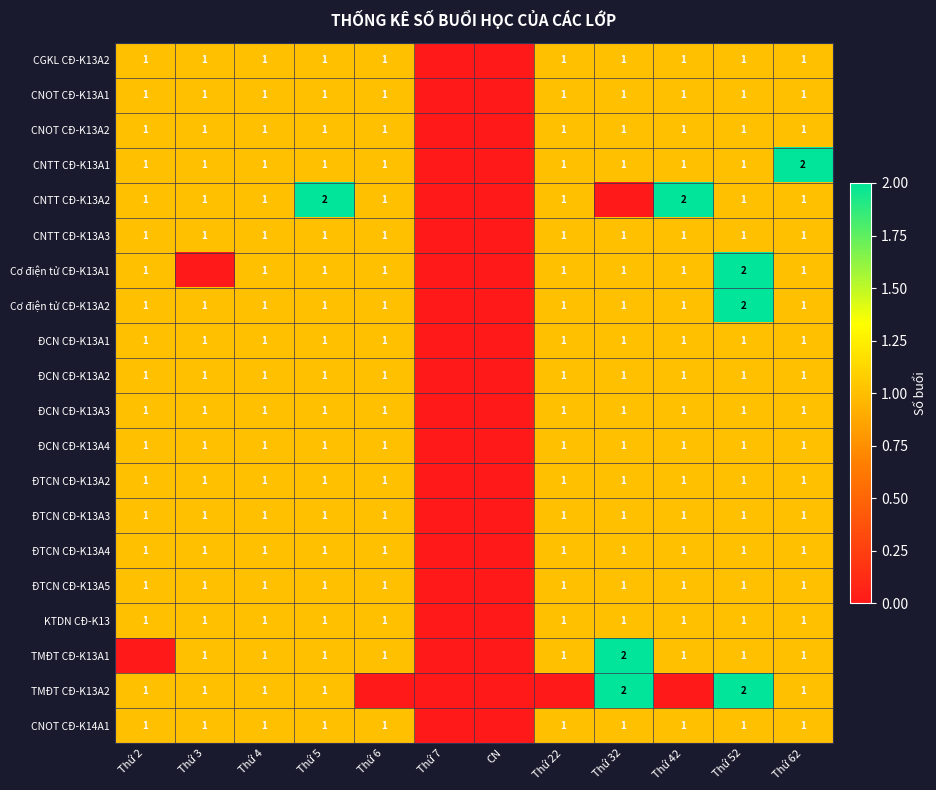

Is the value of CNTT CĐ-K13A2 at Thứ 42 greater than the value of CNOT CĐ-K13A2 at Thứ 4?

Yes